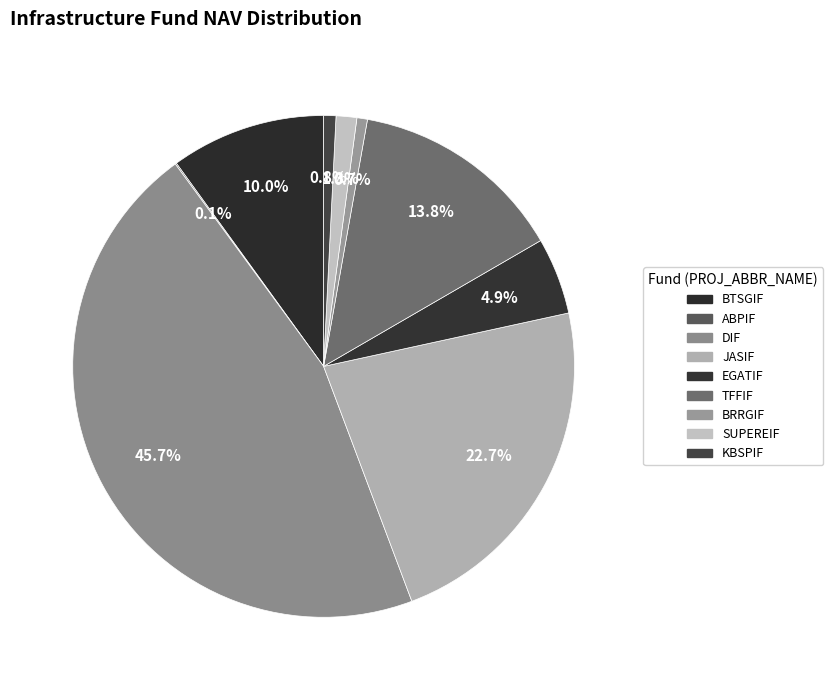

Which category has the smallest portion of the pie?

ABPIF